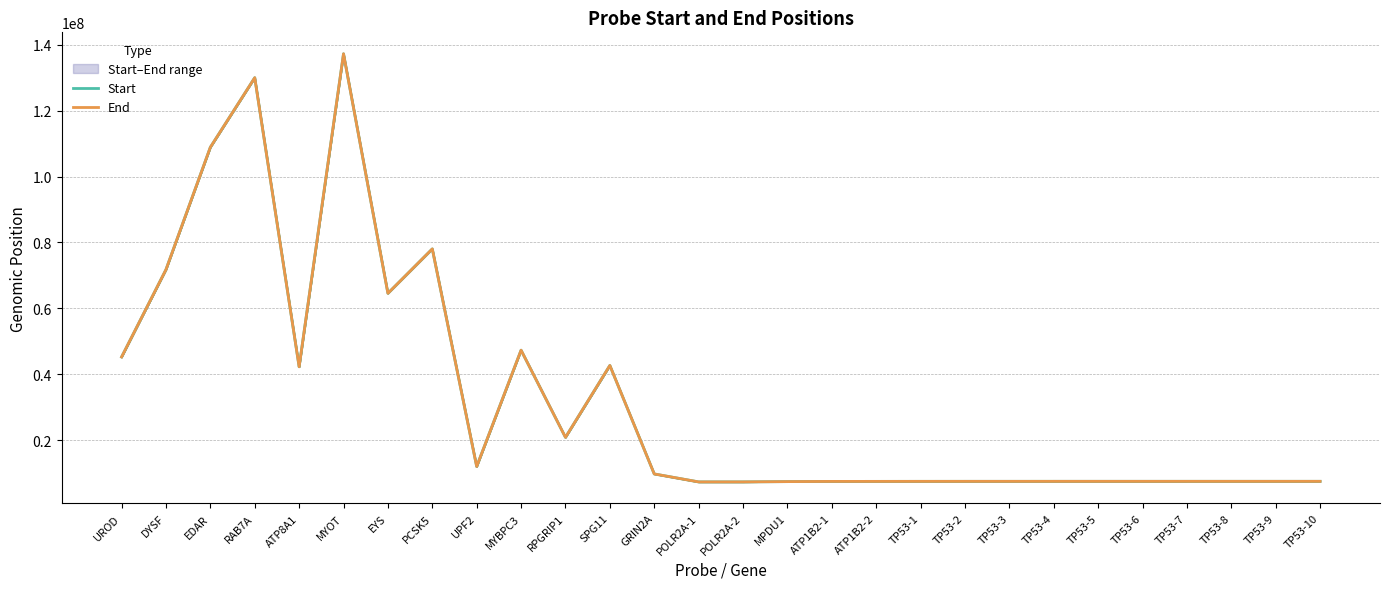

What is the difference between the highest and lowest values at TP53-7?

39